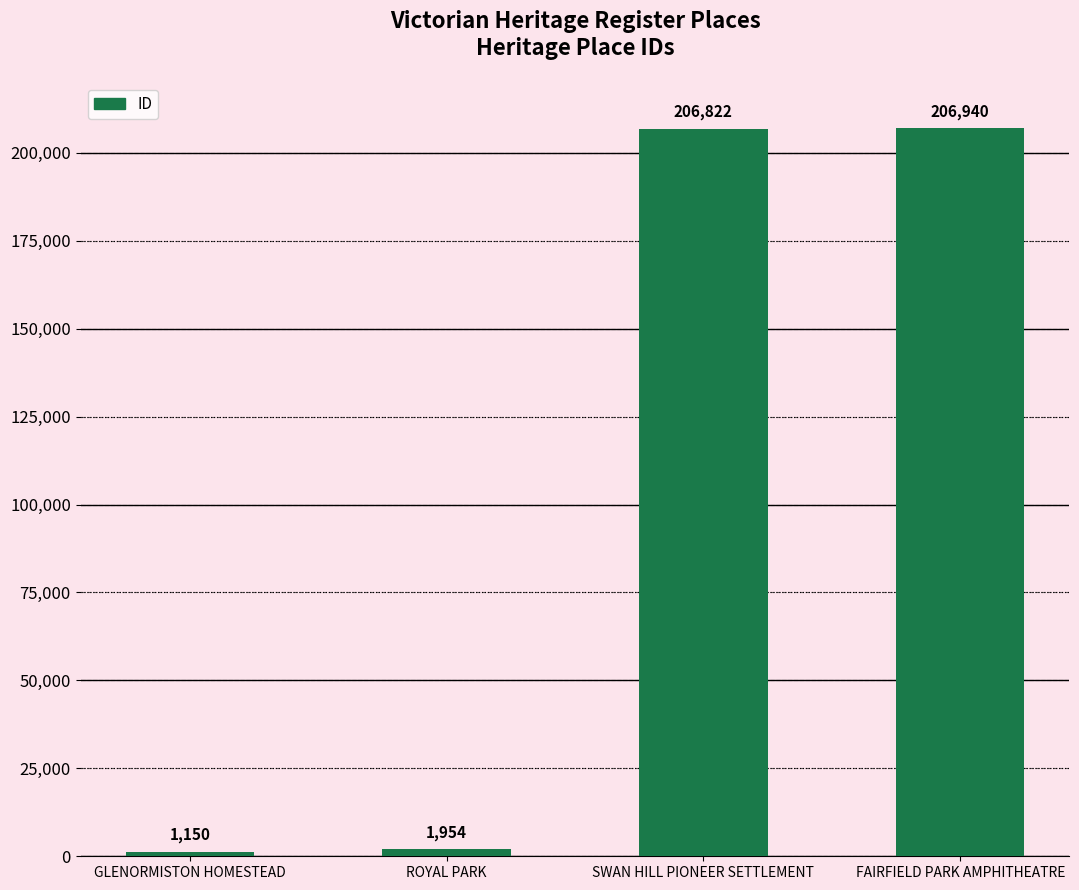

What is the change in value from ROYAL PARK to SWAN HILL PIONEER SETTLEMENT?

+204868